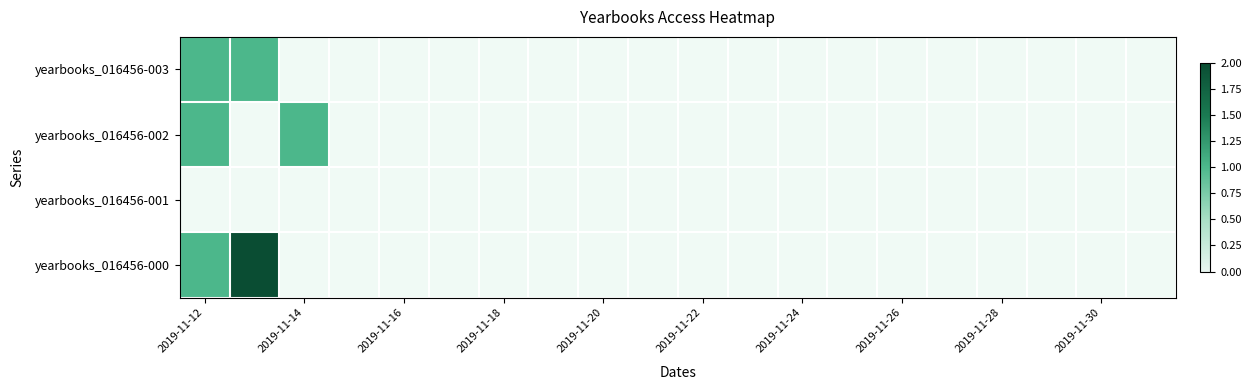

Where is yearbooks_016456-000 nearest to the value 1?

2019-11-12